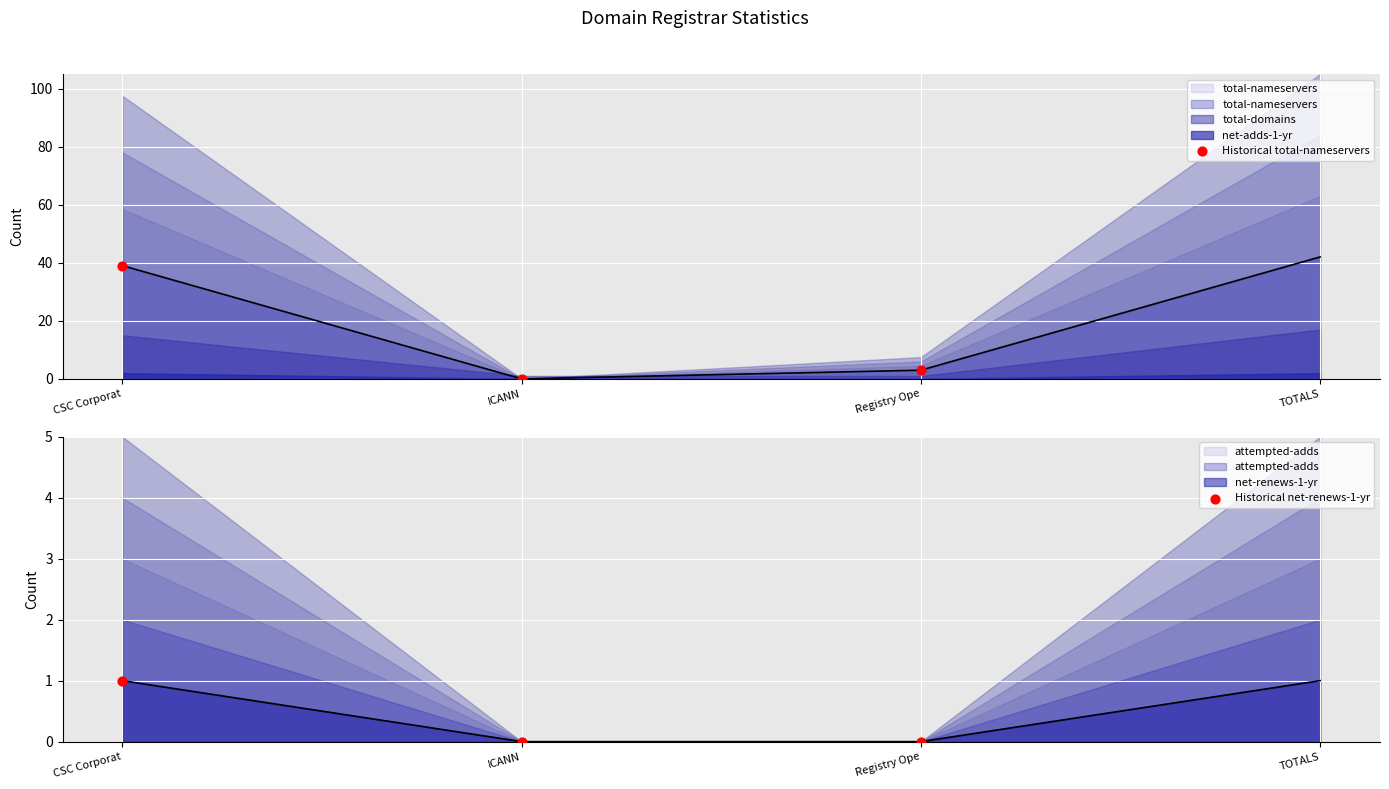

Which series has the largest total across all categories?

Historical total-nameservers